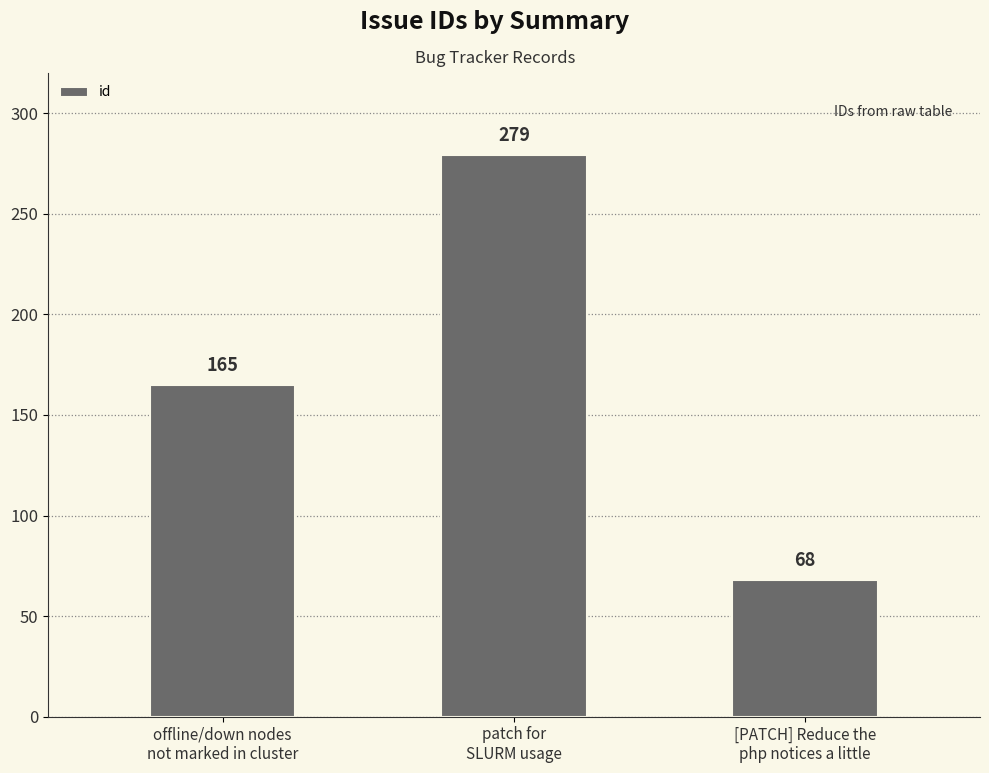

Which label corresponds to the largest value in the chart?

patch for
SLURM usage